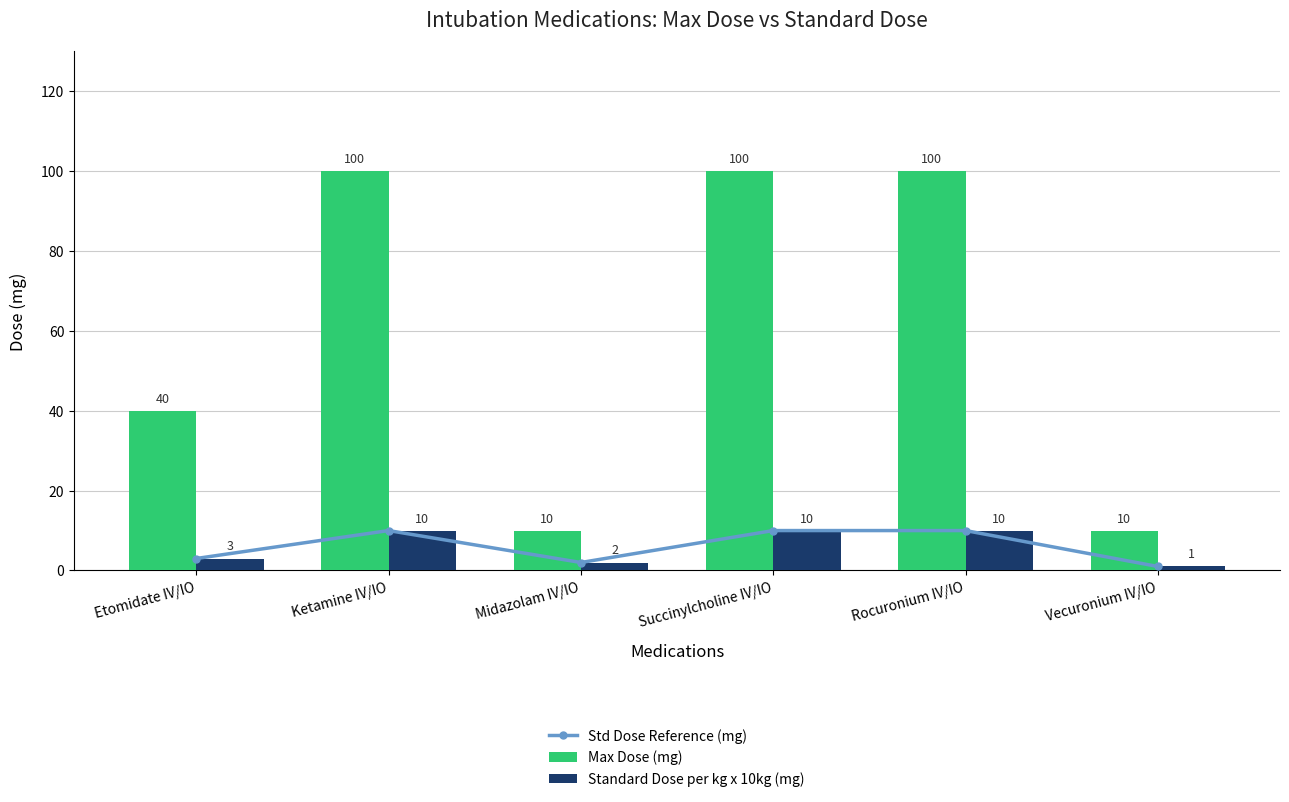

Are the bars grouped side by side (vs. stacked)?

Yes